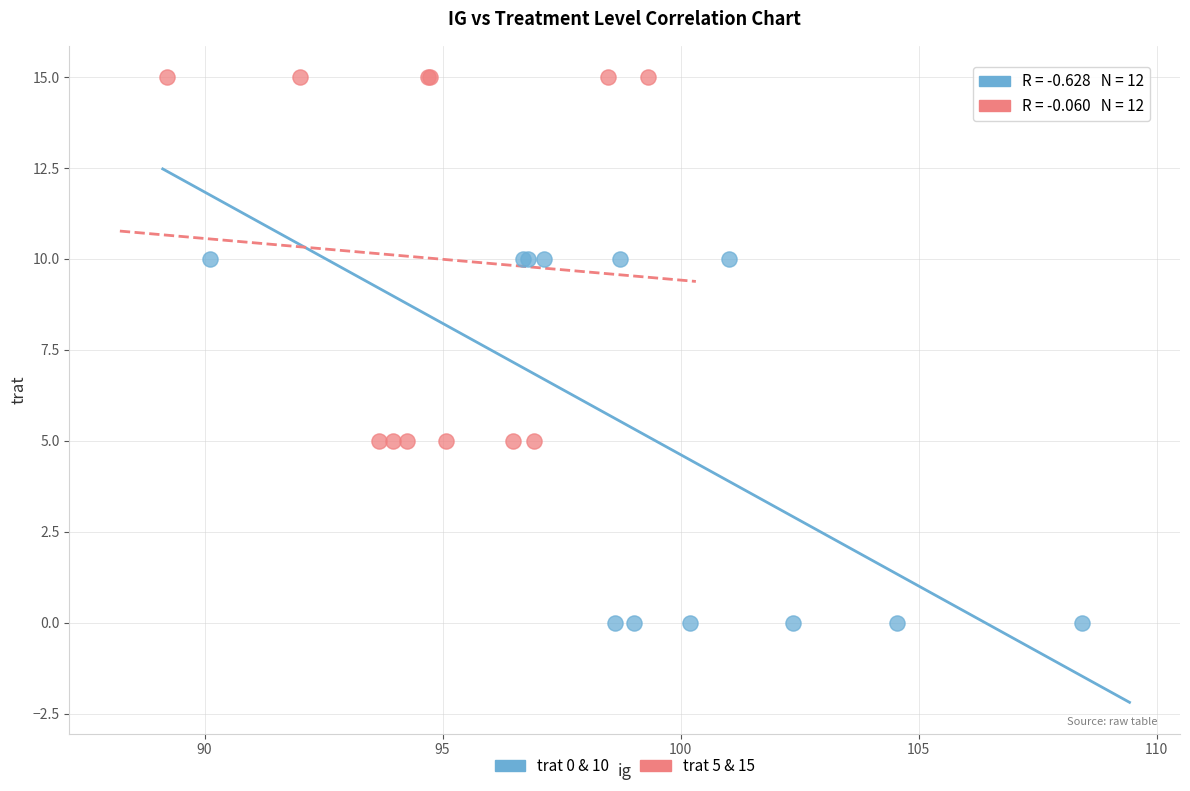

Which series contains the highest Y value?

trat 5 & 15